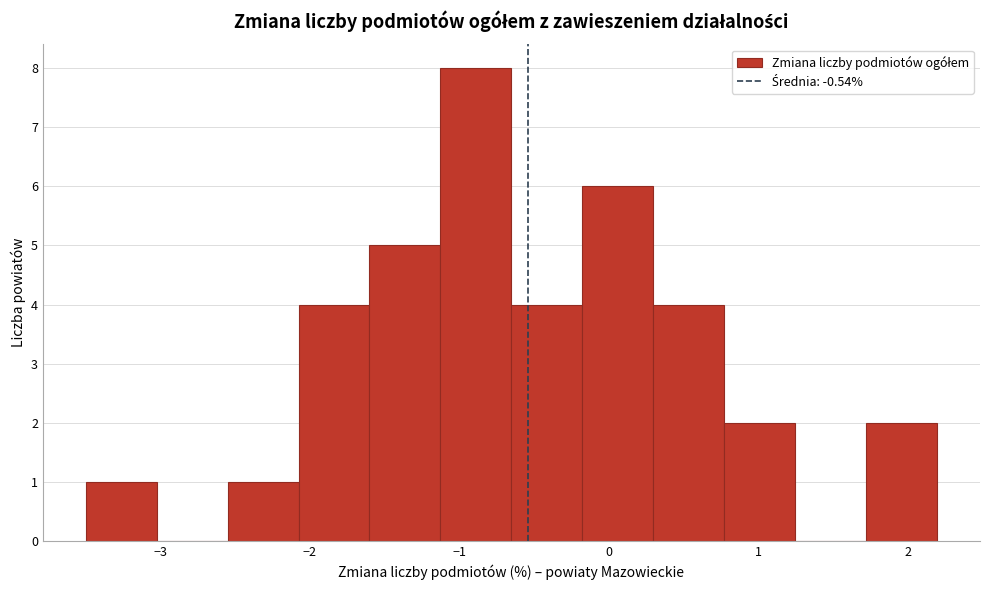

Reading left to right, list every bar in this chart as the range it spans on the x-axis followed by its height. Neither the bar edges nor the heights are printed on the chart, so give them approximately, as read against the axes.

-3.5 to -3.0: 1
-3.0 to -2.5: 0
-2.5 to -2.1: 1
-2.1 to -1.6: 4
-1.6 to -1.1: 5
-1.1 to -0.6: 8
-0.6 to -0.2: 4
-0.2 to 0.3: 6
0.3 to 0.8: 4
0.8 to 1.3: 2
1.3 to 1.7: 0
1.7 to 2.2: 2